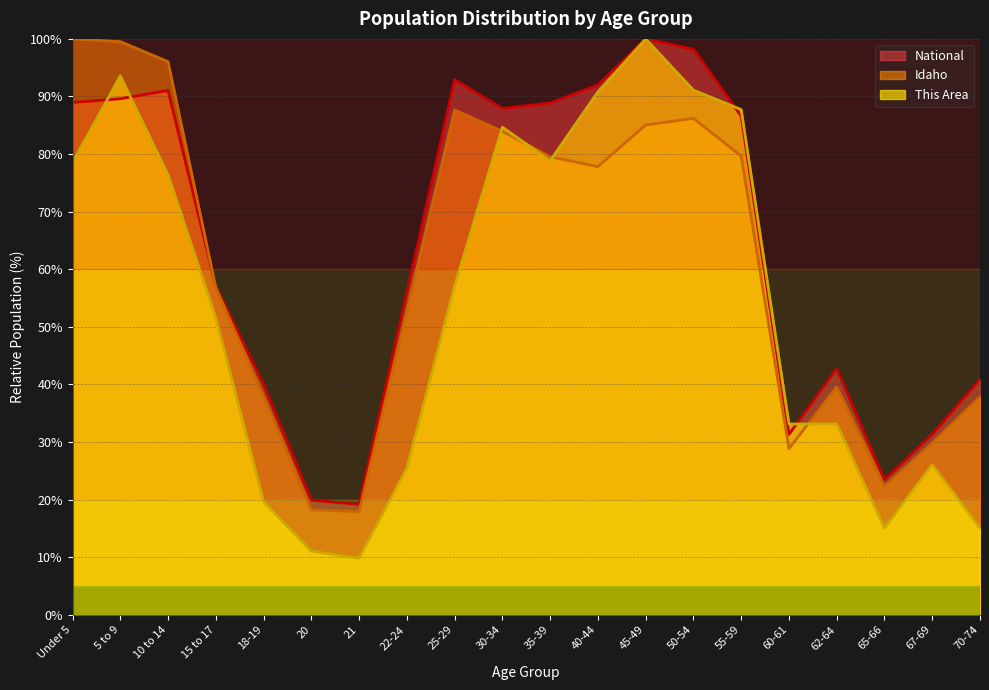

Which series changed the most between 35-39 and 50-54?

This Area